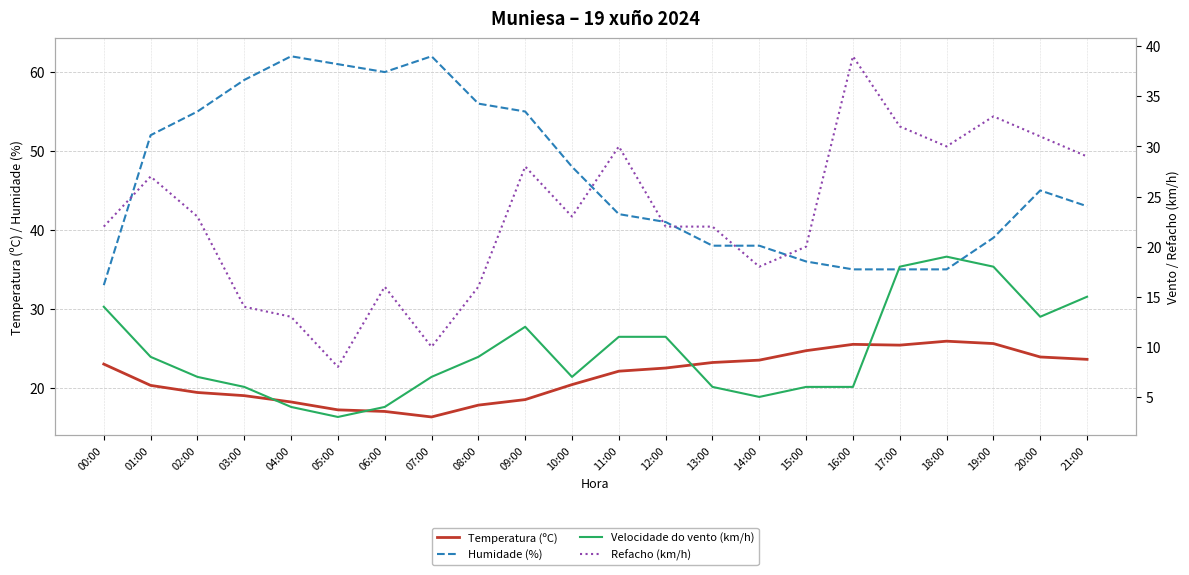

At which label is Temperatura (ºC) closest to 21?

10:00